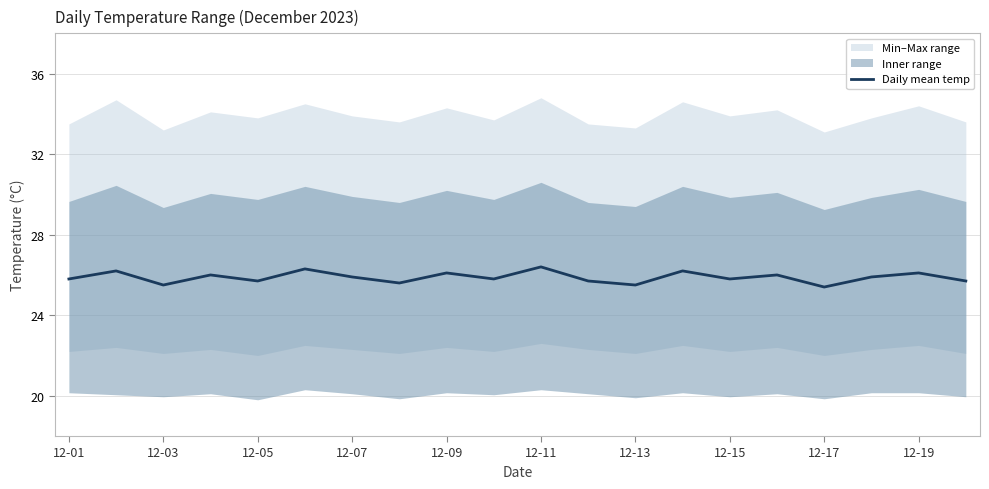

Is it true that Daily mean temp equals 25.5 at 12-03?

True